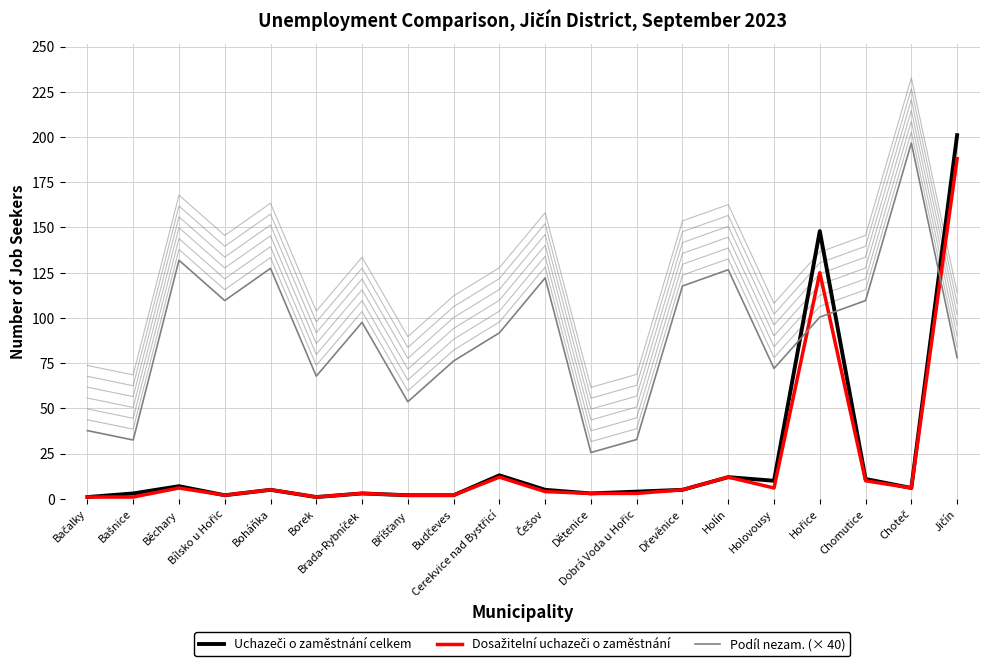

The Uchazeči o zaměstnání celkem series shows 12.0 at Holín. True or false?

True